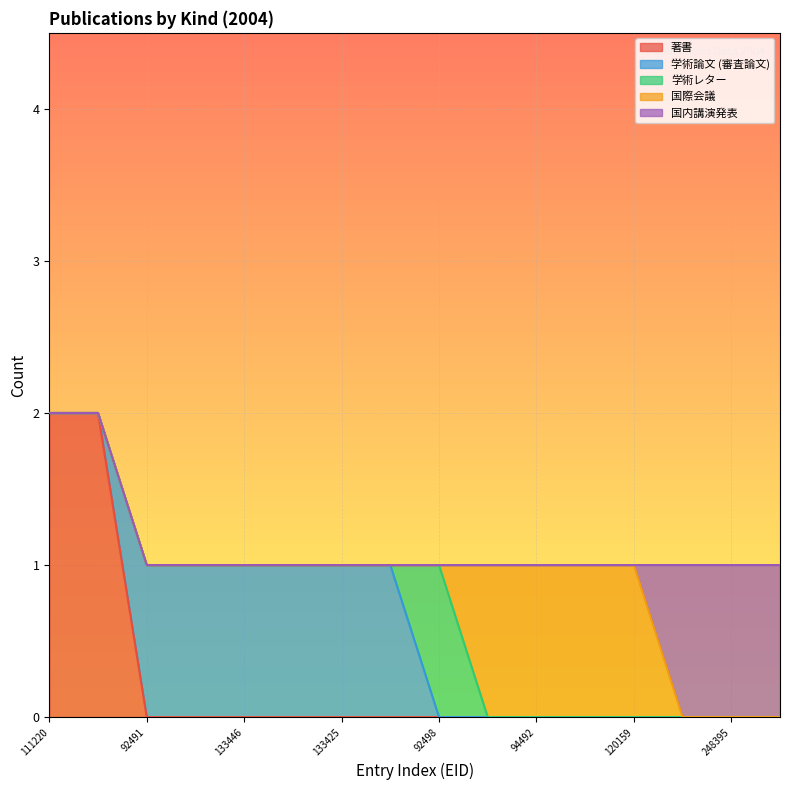

True or false: 国際会議 has more than 2 points higher than both neighbors.

False